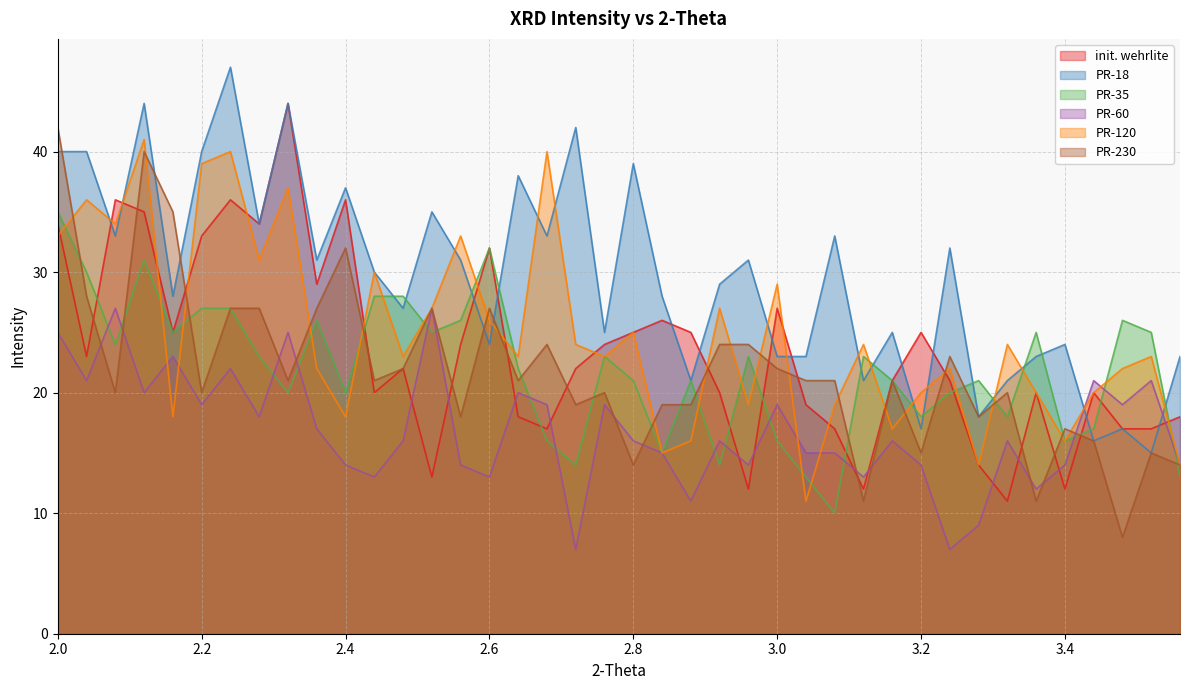

What is the smallest value displayed?

7